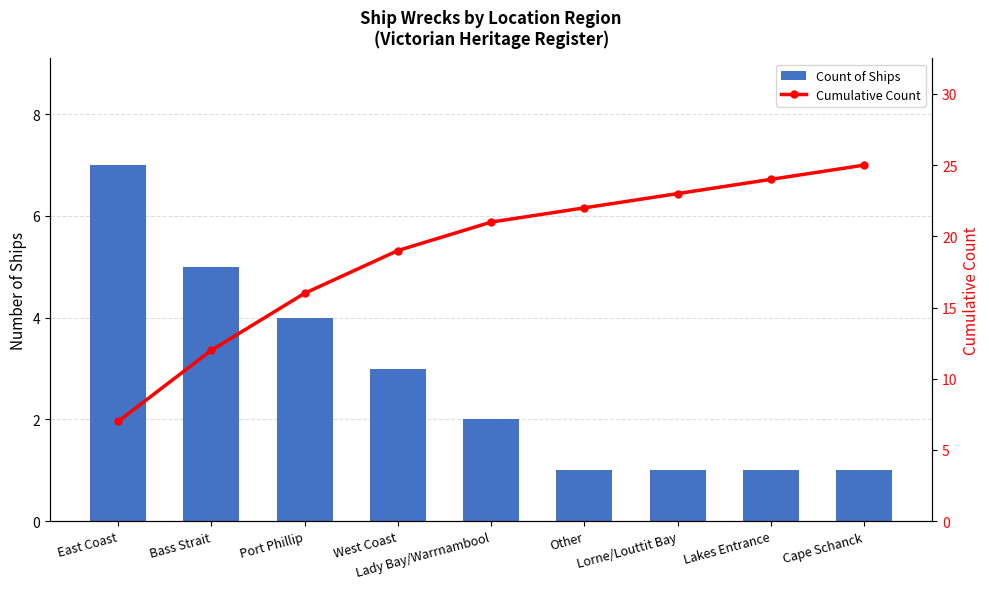

Is it true that Cumulative Count equals 24 at Lakes Entrance?

True